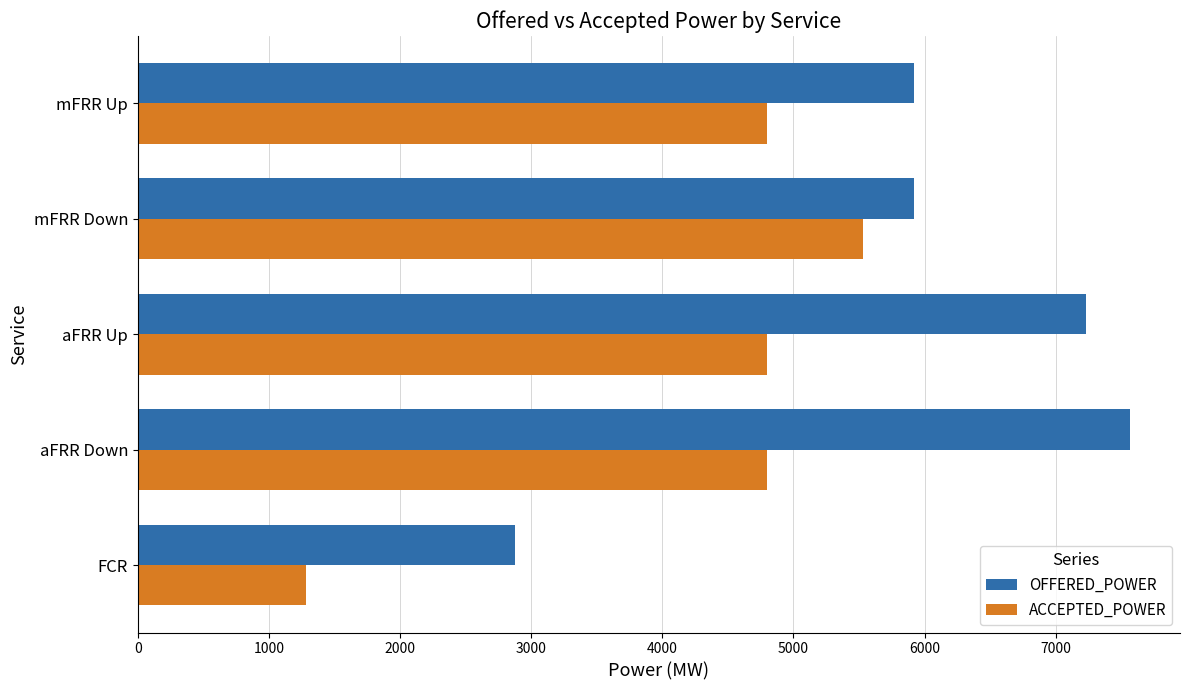

What is the spread (max minus min) of values at mFRR Up?

1120